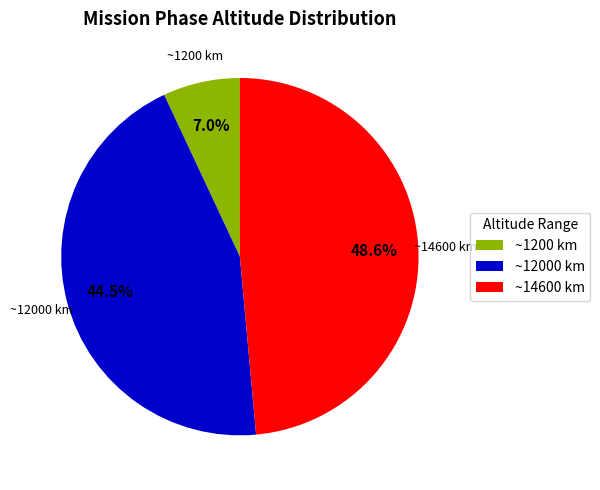

Which category has the smallest portion of the pie?

~1200 km